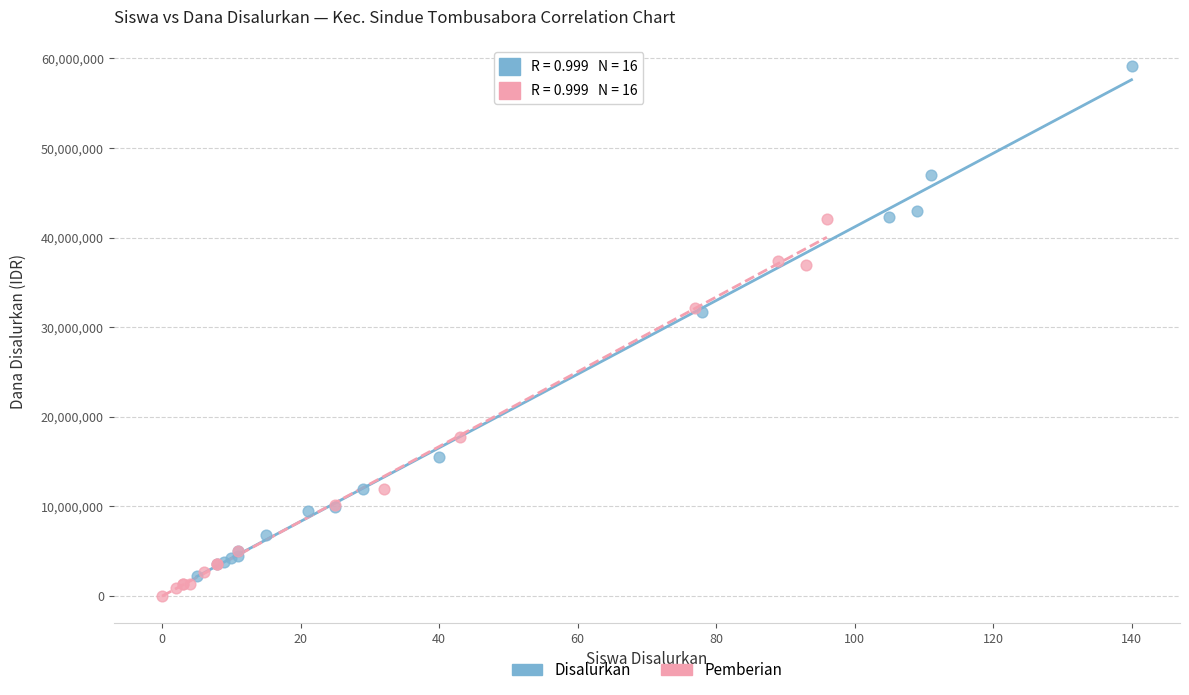

Which series has the widest spread of Y values?

Disalurkan